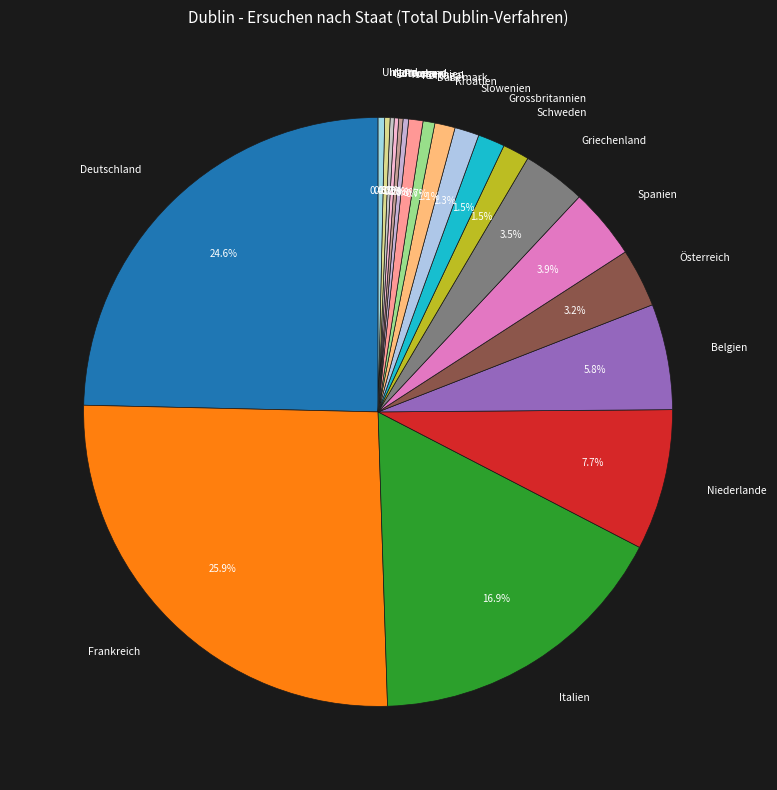

Which category has the biggest portion of the pie?

Frankreich